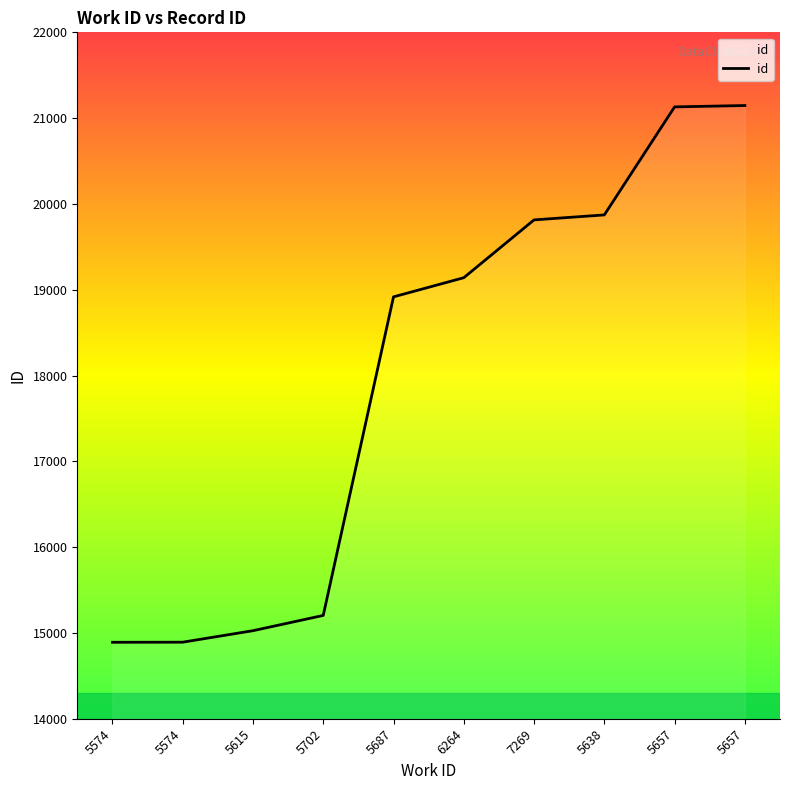

Is this an area chart (filled region under the line)?

Yes